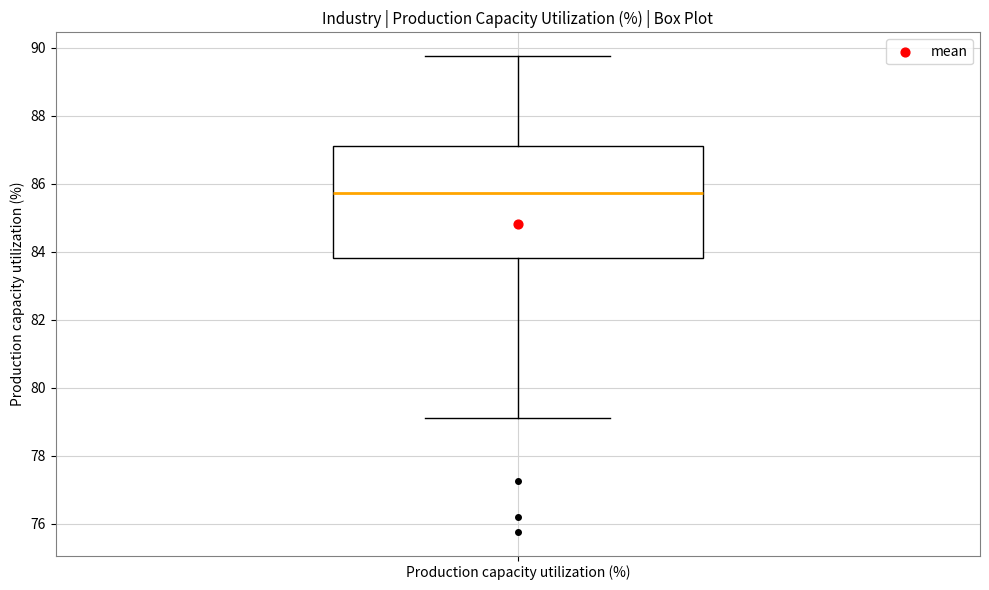

Read this box plot against the y-axis: the position of the median line, the range covered by the box, and the ends of both whiskers. The values are not printed on the chart, so give them approximately, as read against the axis.

median 85.8, box 83.8 to 87.0, whiskers 79.2 to 89.8